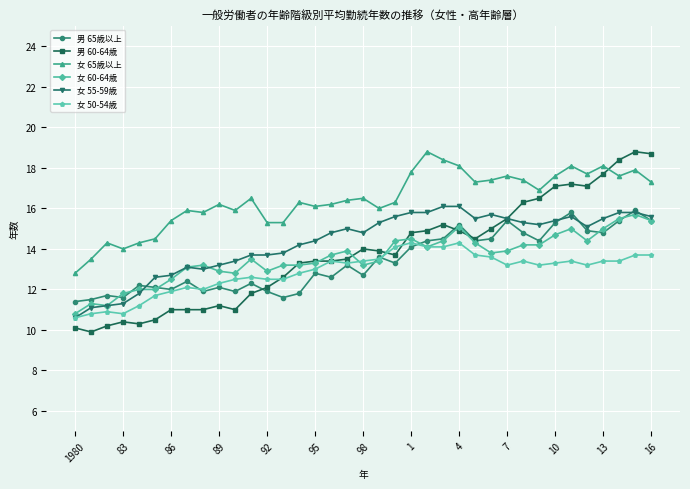

How many intersections are there between 男 60-64歳 and 女 65歳以上?

1